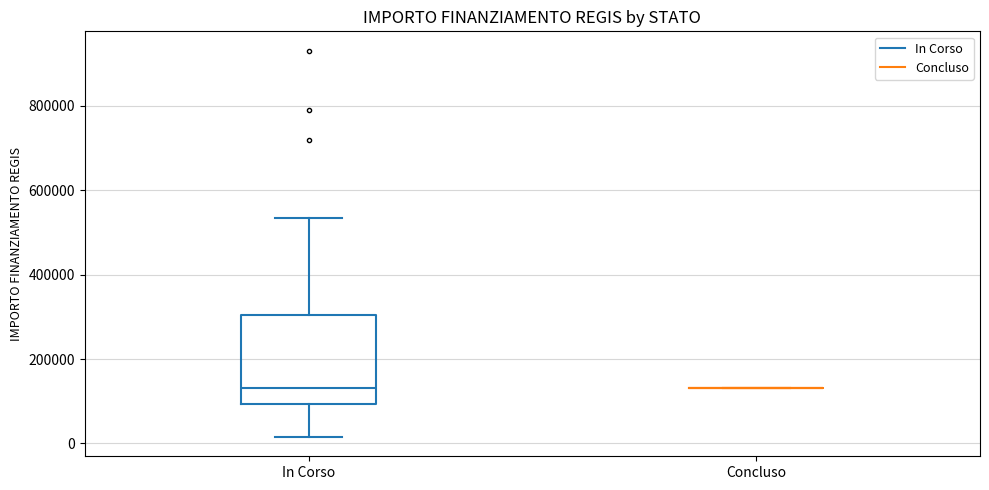

Reading left to right, transcribe this box plot: for each box, give where its median line is, the range the box spans, and where its two whiskers end, as read against the y-axis. The values are not printed on the chart, so give them approximately, as read against the axis.

In Corso: median 140000, box 100000 to 300000, whiskers 20000 to 540000
Concluso: box collapsed to a line at 140000, whiskers 140000 to 140000